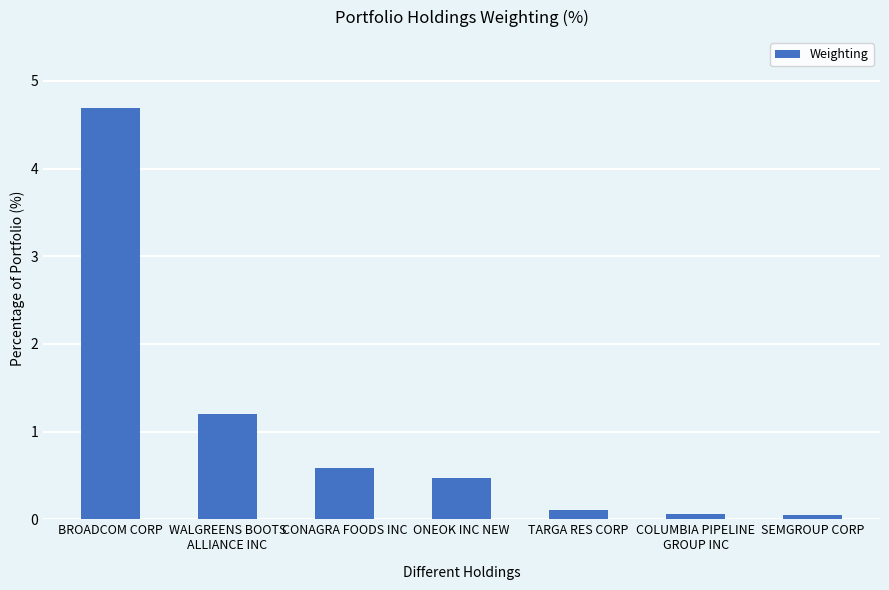

What is the change in value from BROADCOM CORP to COLUMBIA PIPELINE
GROUP INC?

-4.6